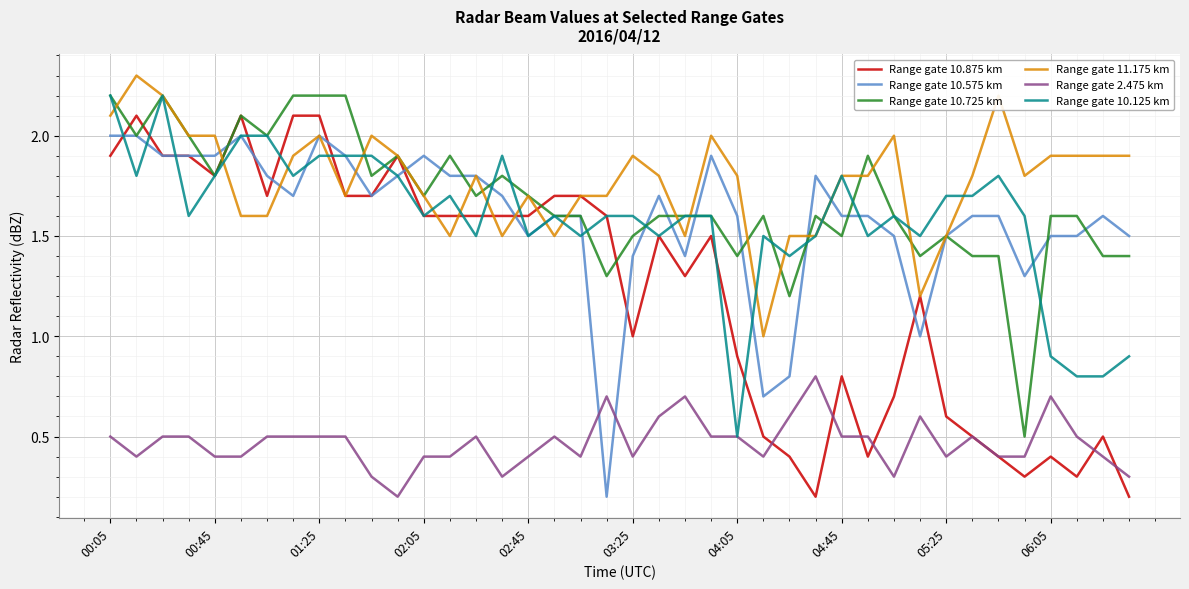

True or false: Range gate 11.175 km and Range gate 2.475 km cross at least once.

False